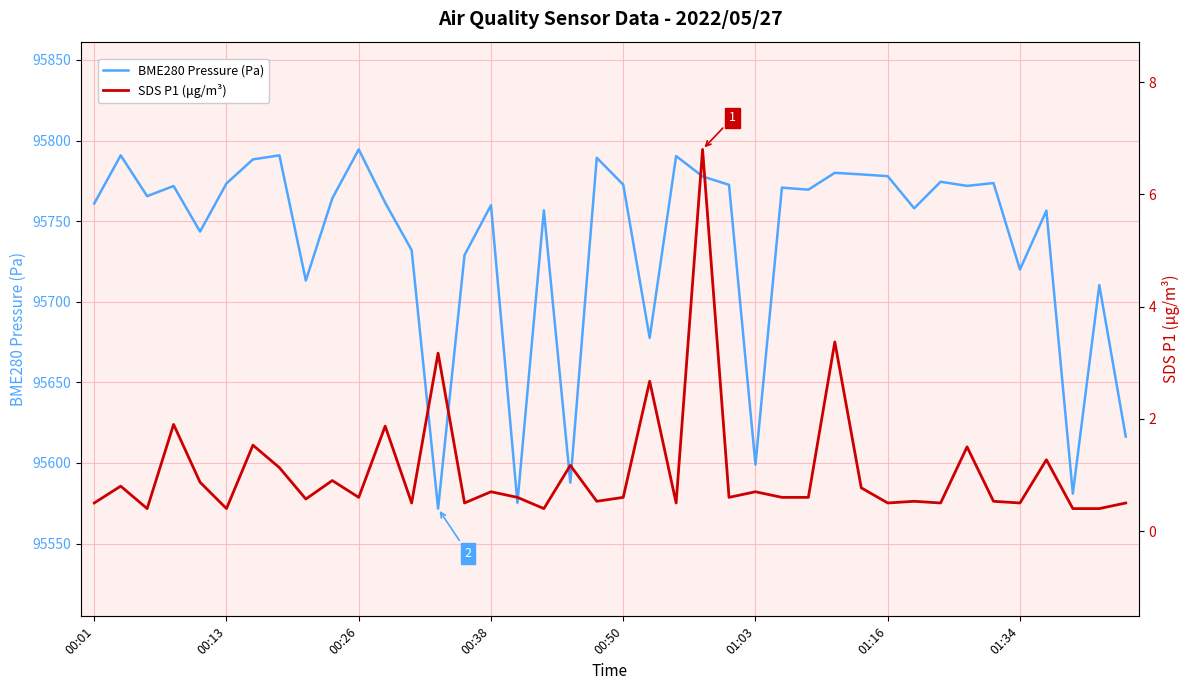

What position from the right is 37?

3